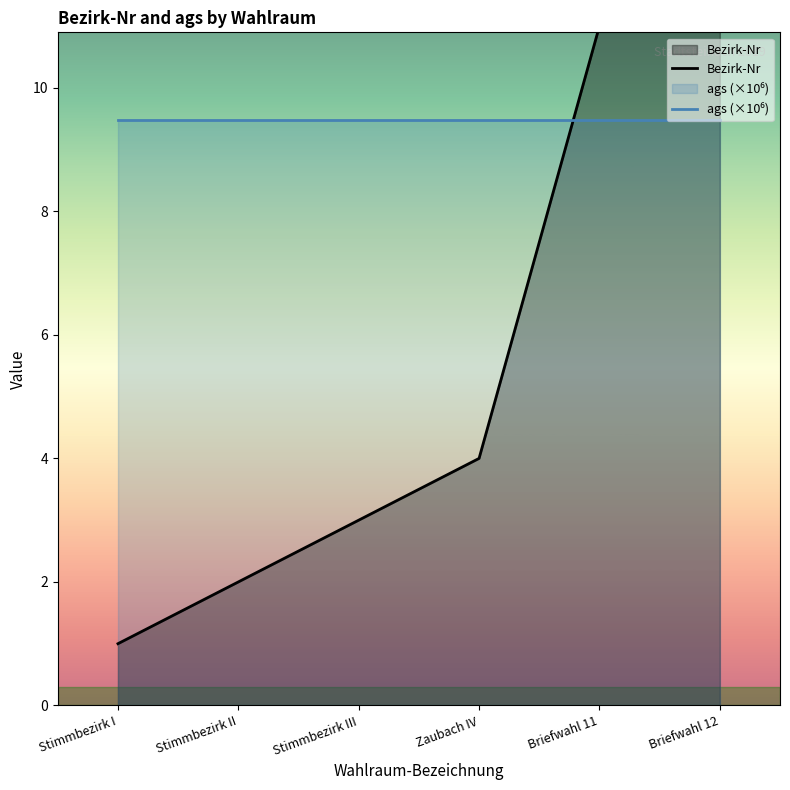

Reading right to left, list all the values displayed in this chart.

Bezirk-Nr: Briefwahl 12=12.0	Briefwahl 11=11.0	Zaubach IV=4.0	Stimmbezirk III=3.0	Stimmbezirk II=2.0	Stimmbezirk I=1.0
ags (×10⁶): Briefwahl 12=9.5	Briefwahl 11=9.5	Zaubach IV=9.5	Stimmbezirk III=9.5	Stimmbezirk II=9.5	Stimmbezirk I=9.5